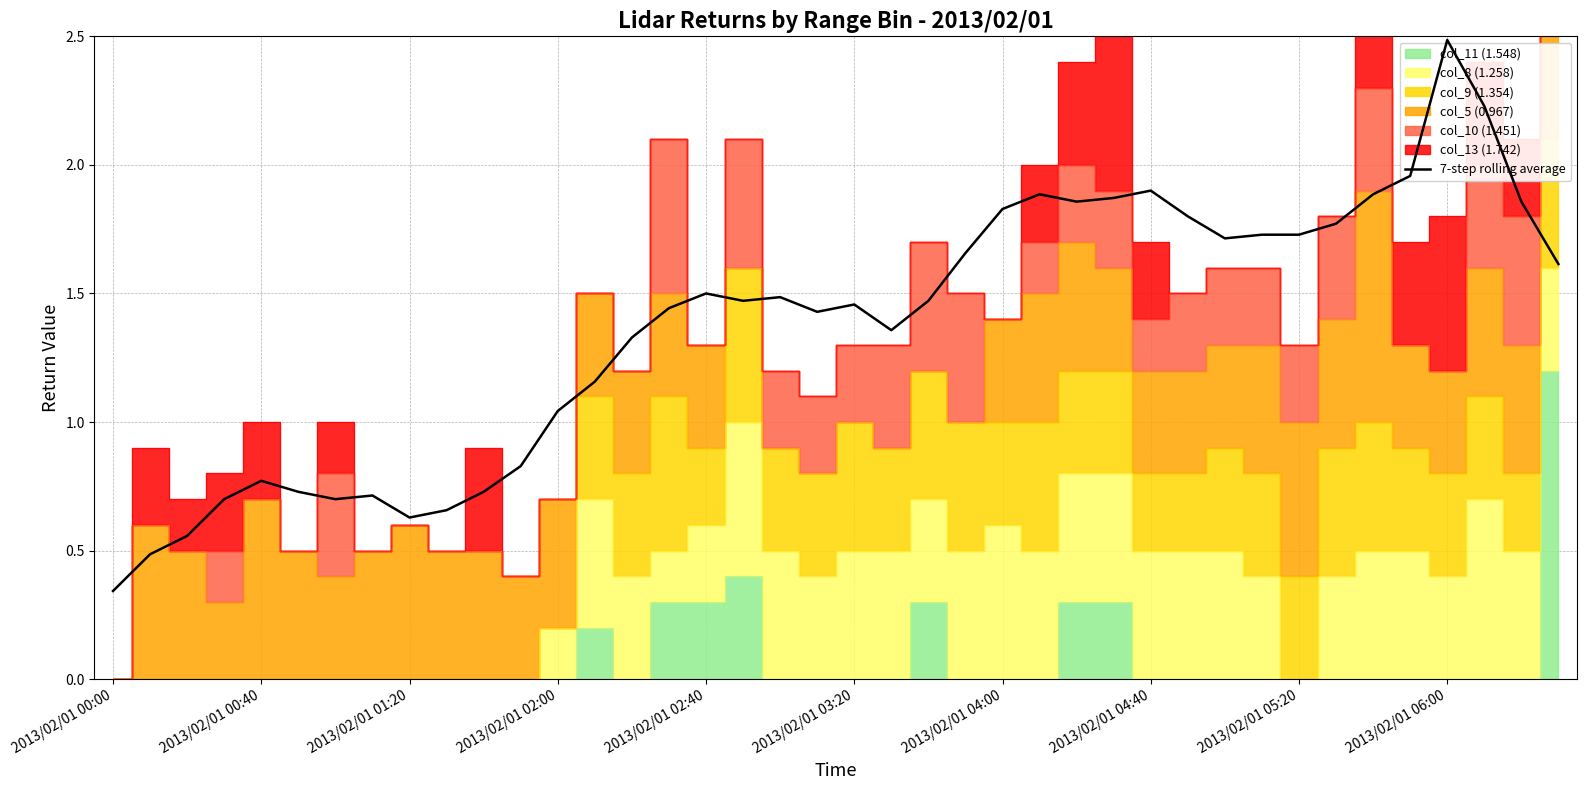

At which category does the chart reach its minimum across all series?

2013/02/01 00:00